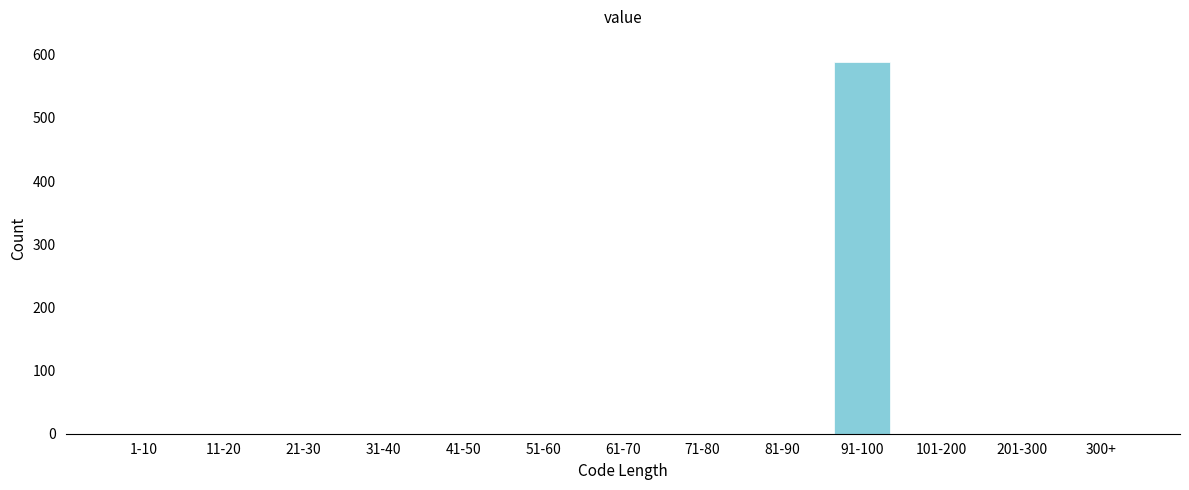

Reading right to left, extract all data points from this chart.

300+=0	201-300=0	101-200=0	91-100=588	81-90=0	71-80=0	61-70=0	51-60=0	41-50=0	31-40=0	21-30=0	11-20=0	1-10=0